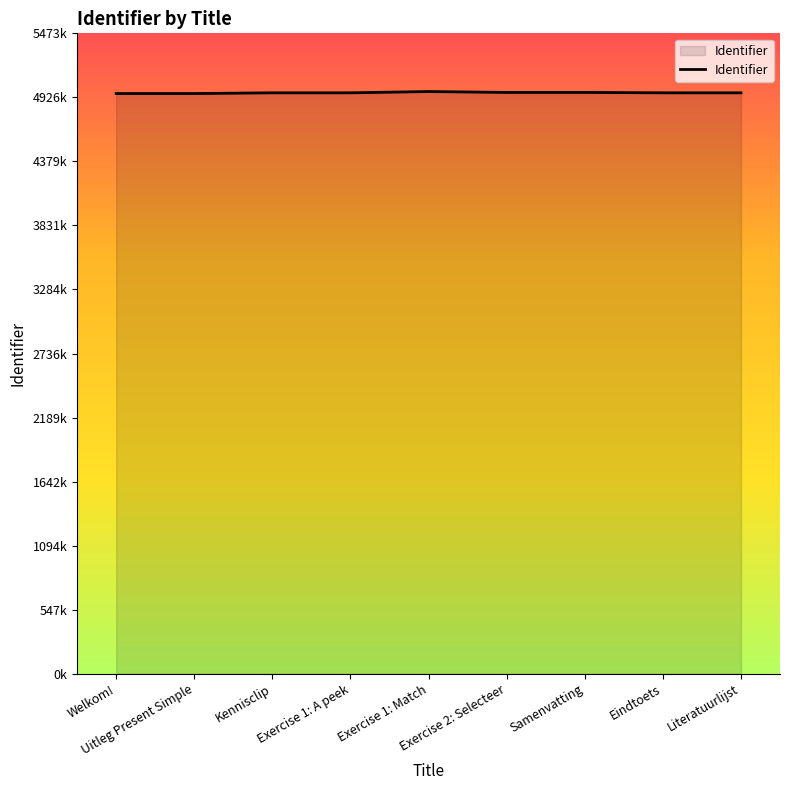

What is the difference between the maximum and minimum values?

17102